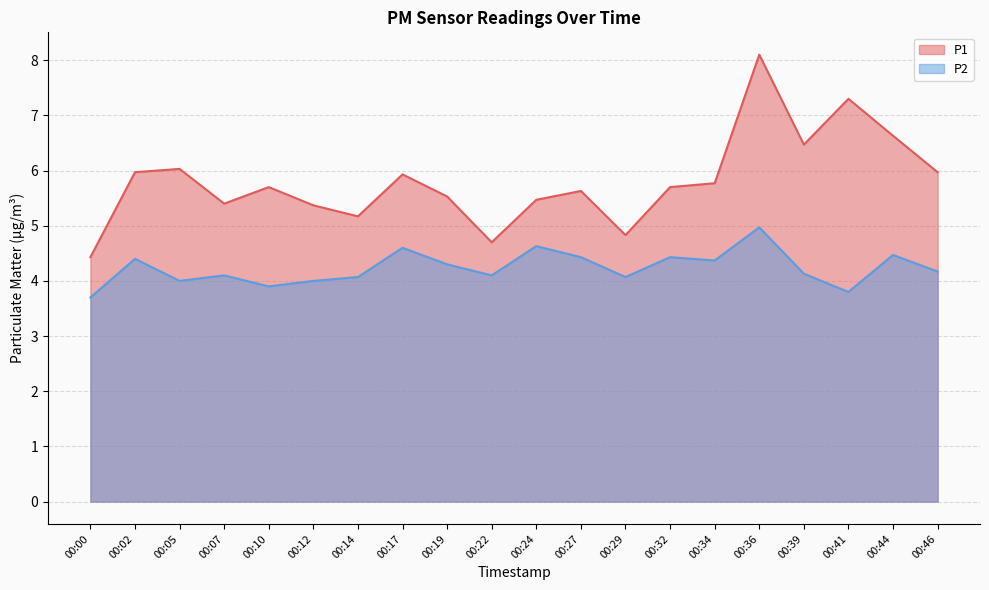

What is the difference between the P1 values at 00:17 and 00:27?

0.3